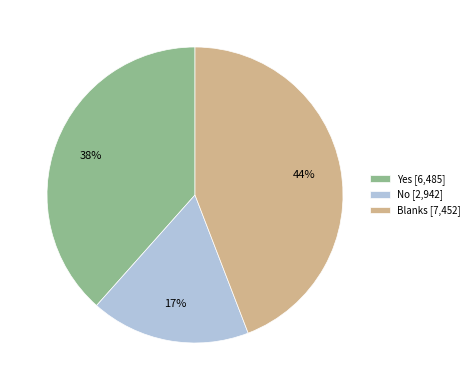

True or false: Yes accounts for 31% of the total.

False